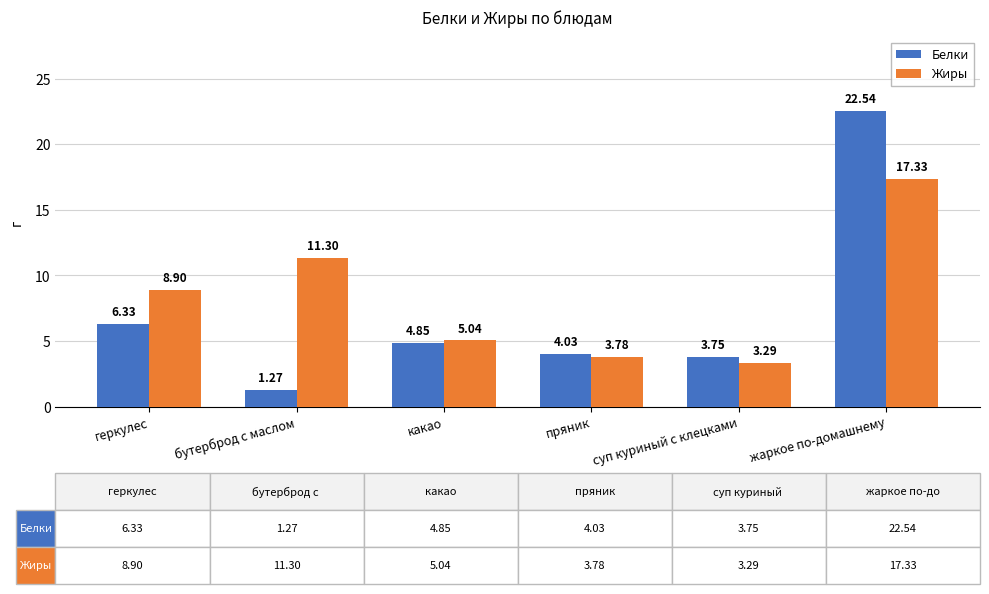

What is the total value across all series at геркулес?

15.2